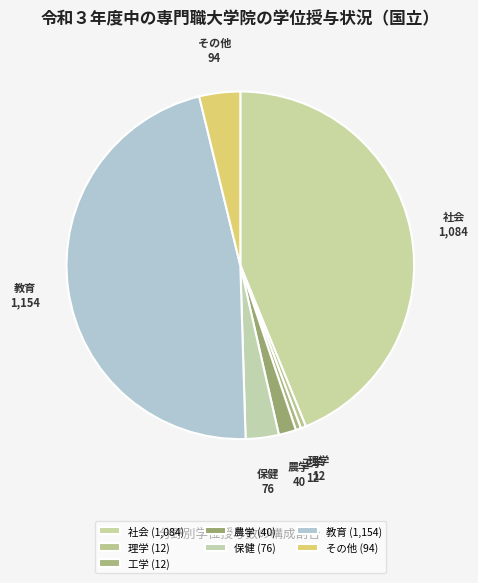

Combined, do 理学 and 社会 account for over 50%?

No